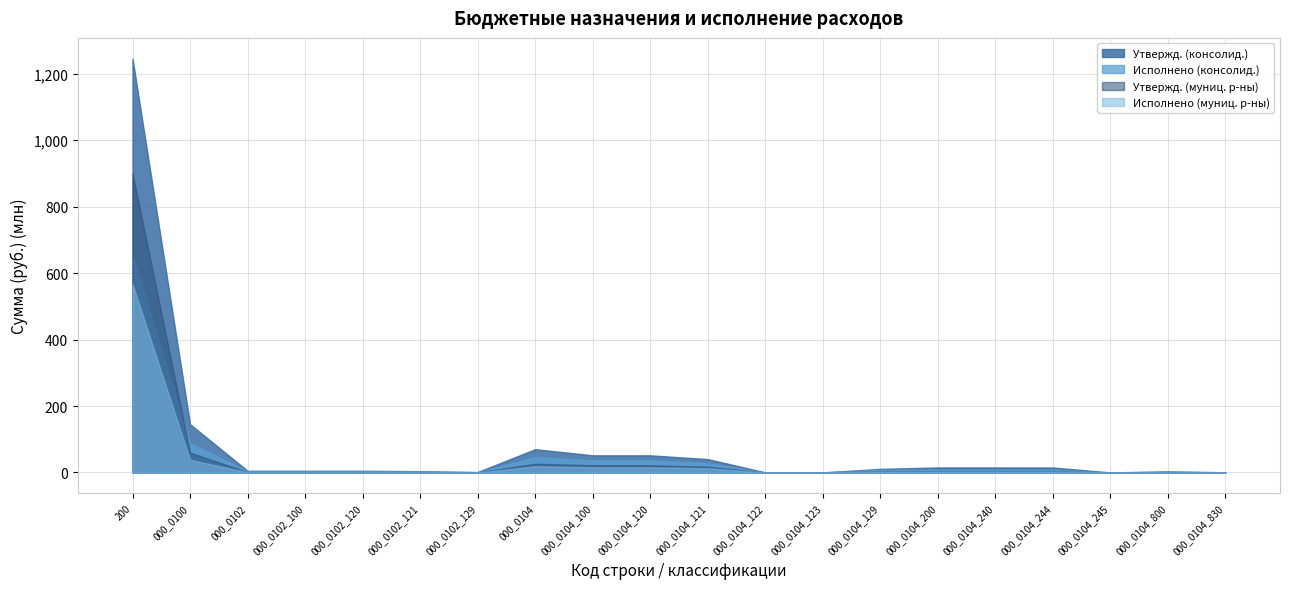

Rank the categories by Утвержд. (муниц. р-ны) value from lowest to highest.

000_0104_245, 000_0104_830, 000_0104_122, 000_0104_123, 000_0102_129, 000_0104_800, 000_0102_121, 000_0102, 000_0102_100, 000_0102_120, 000_0104_200, 000_0104_240, 000_0104_244, 000_0104_129, 000_0104_121, 000_0104_100, 000_0104_120, 000_0104, 000_0100, 200